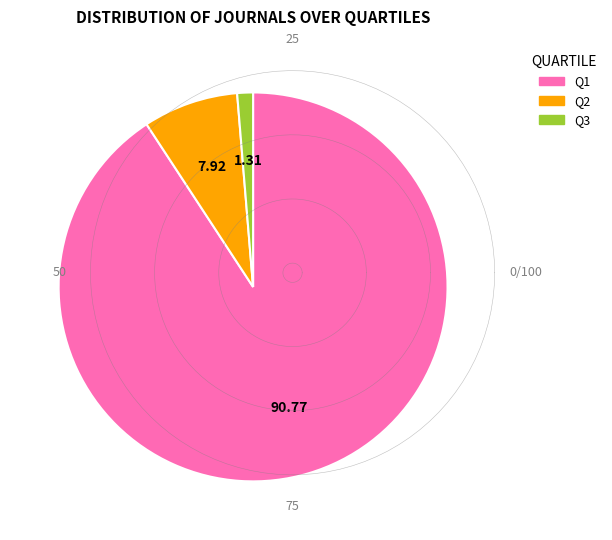

Is the sum of Q2 and Q1 greater than half?

Yes